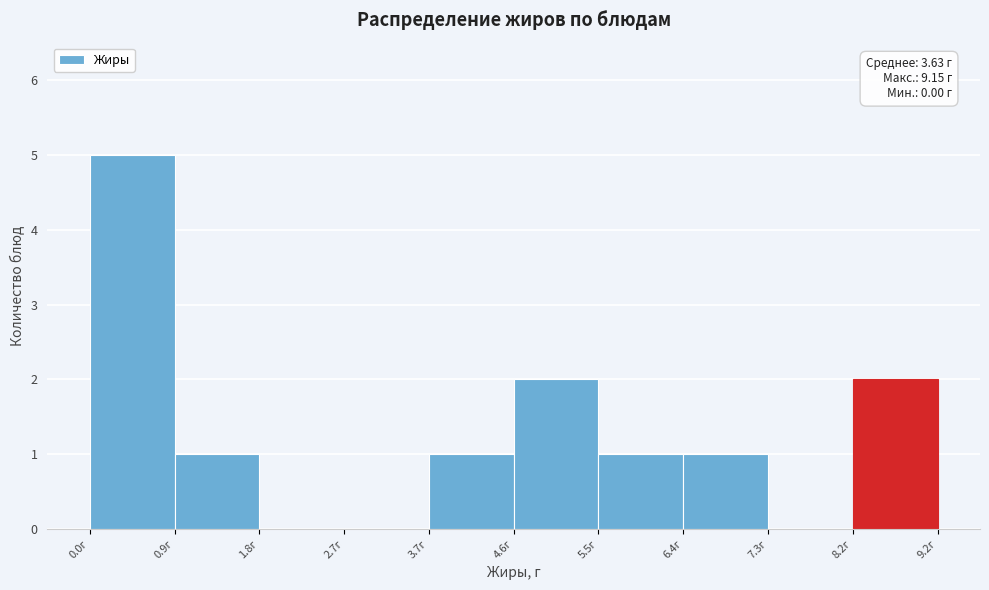

Over which range of the x-axis is the bar tallest?

0.0 to 0.9